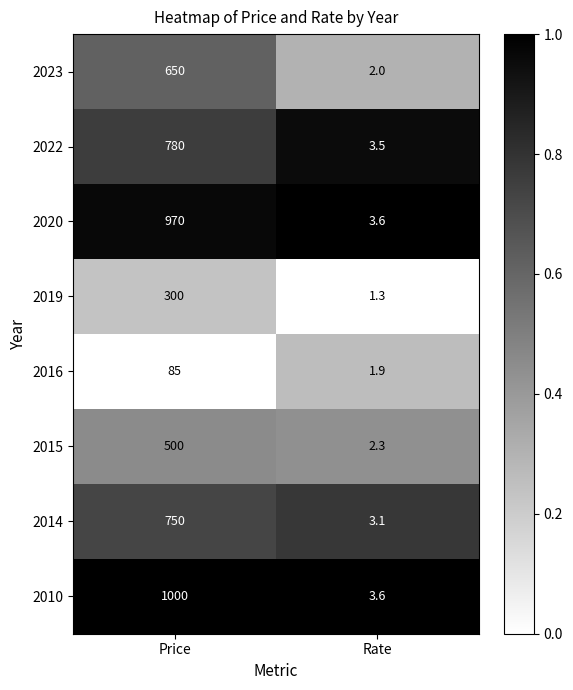

What is the average value of the 2019 series?

150.7